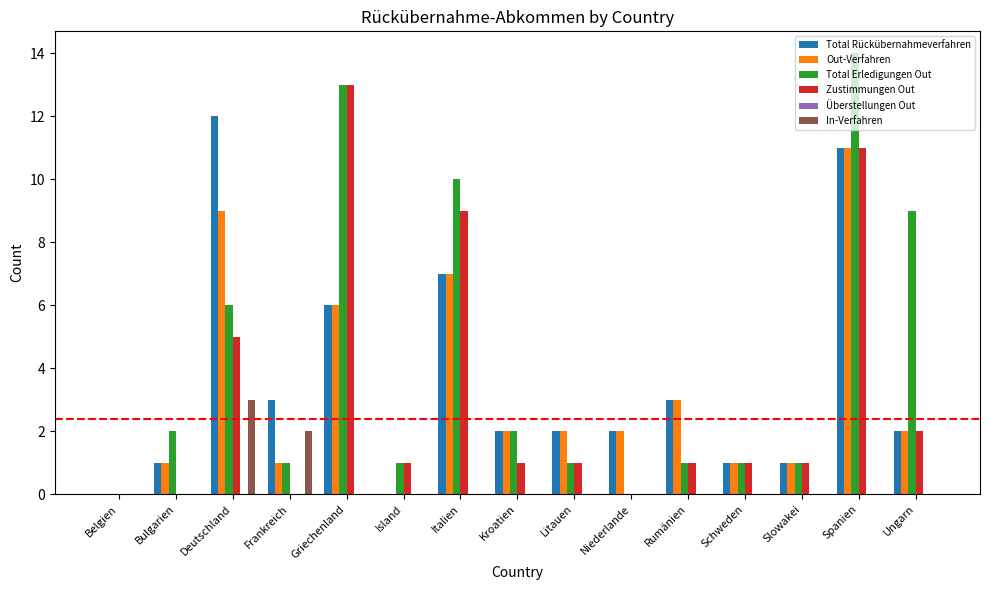

What is the sum of the Total Rückübernahmeverfahren values at Schweden and Frankreich?

4